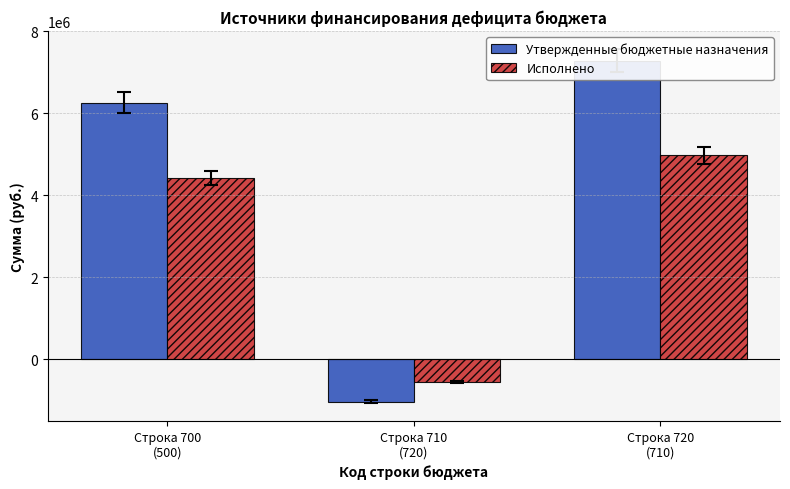

Which series has the widest spread of values?

Утвержденные бюджетные назначения